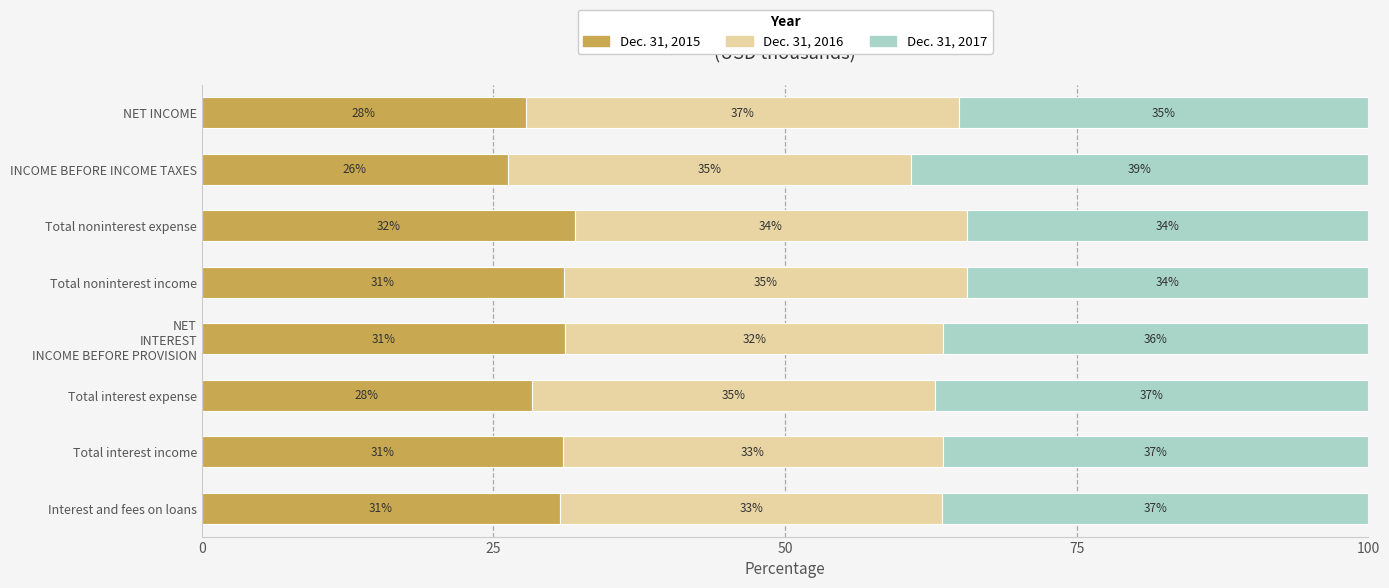

The value of Dec. 31, 2015 at Interest and fees on loans is 30.7. True or false?

True